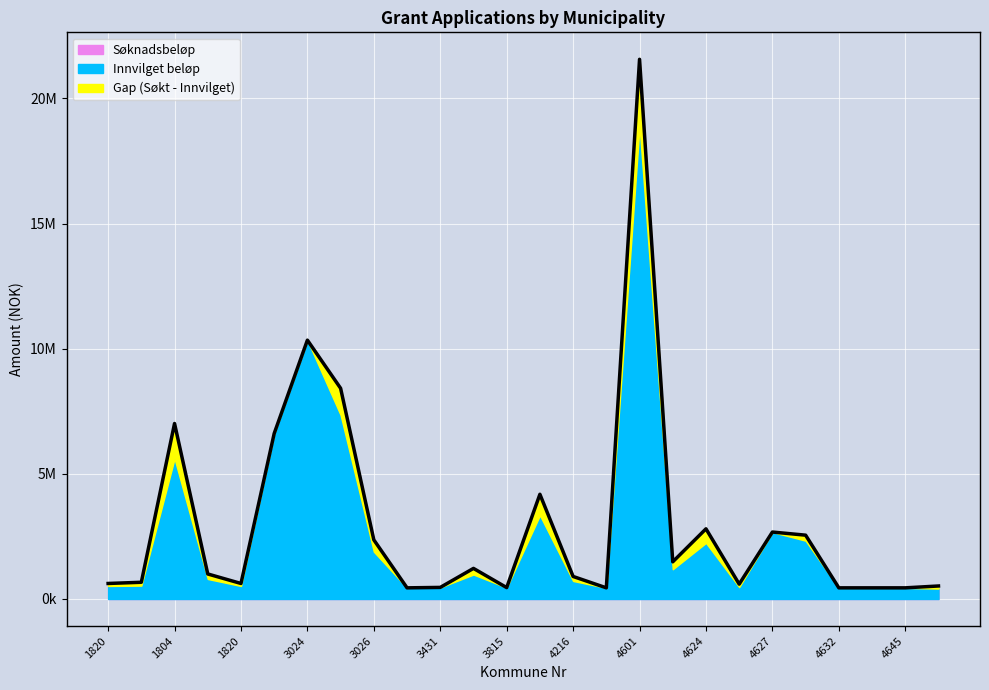

Read the value at 4645.

445380